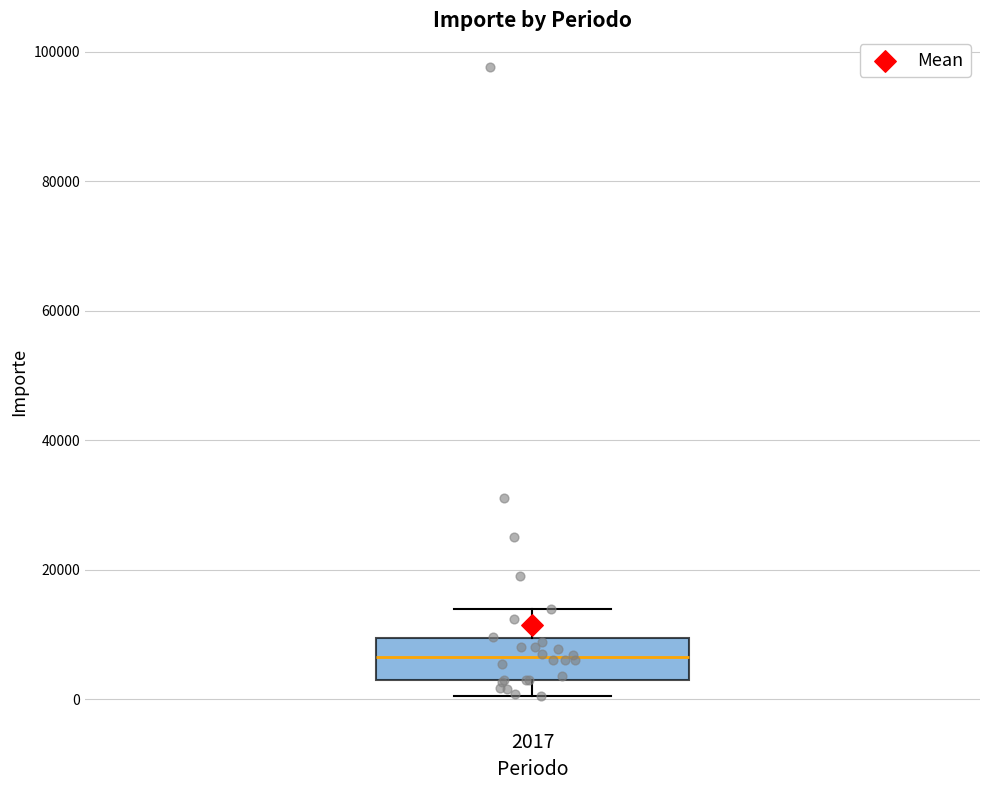

Read this box plot against the y-axis: the position of the median line, the range covered by the box, and the ends of both whiskers. The values are not printed on the chart, so give them approximately, as read against the axis.

median 6000, box 4000 to 10000, whiskers 0 to 14000